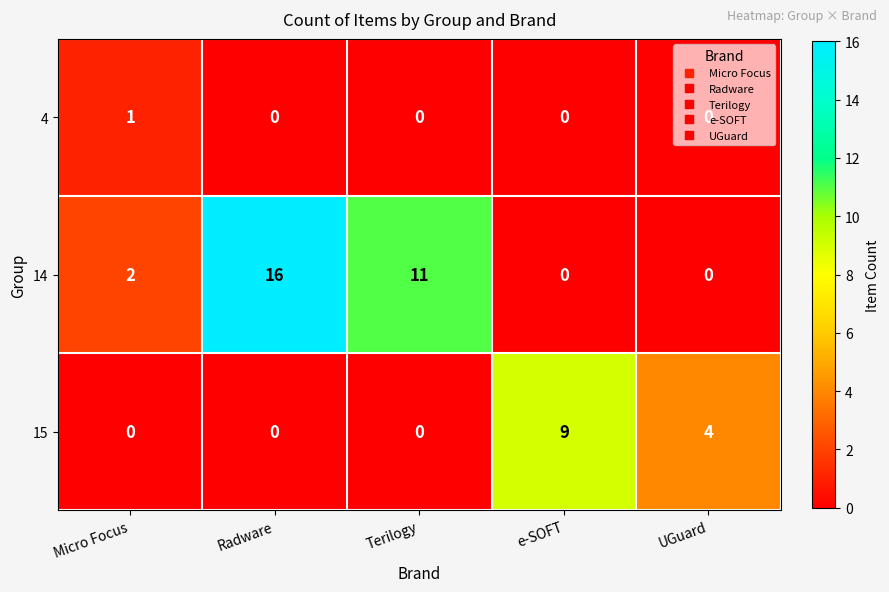

What is the average value of the 15 series?

3